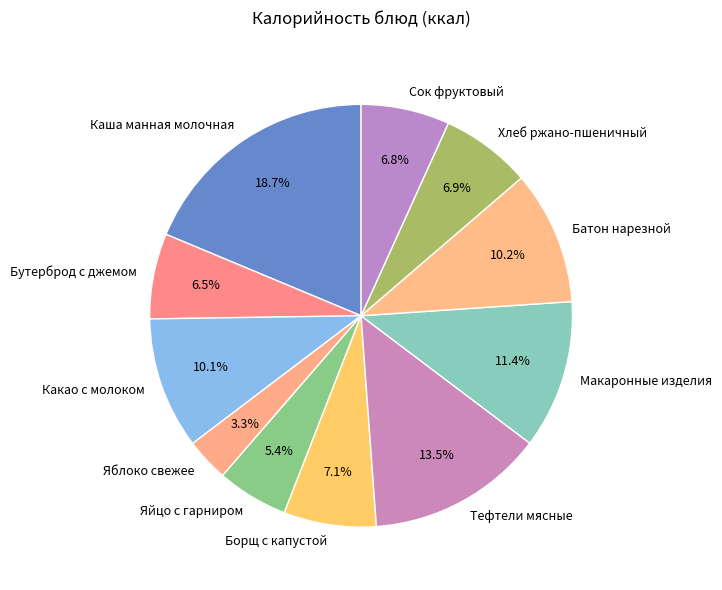

The Сок фруктовый slice represents 1% of the pie. True or false?

False